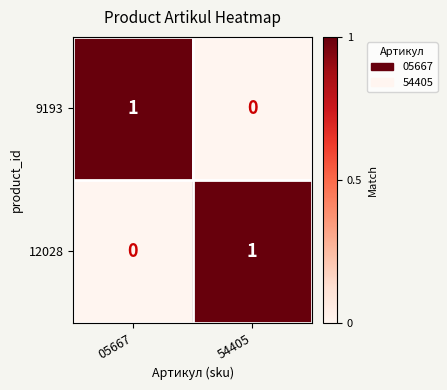

True or false: 12028 has a value of 1 at 54405.

True